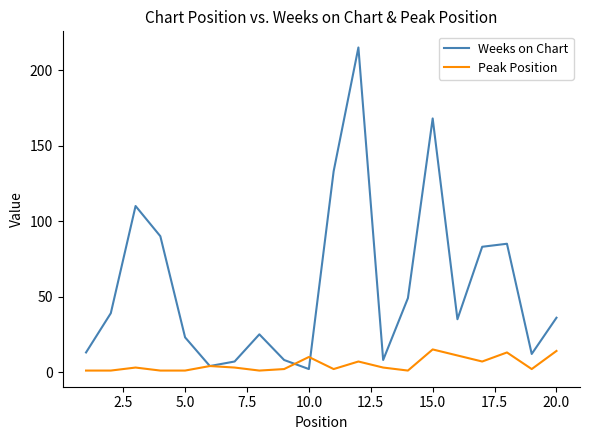

What is the sum of all Weeks on Chart values?

1145